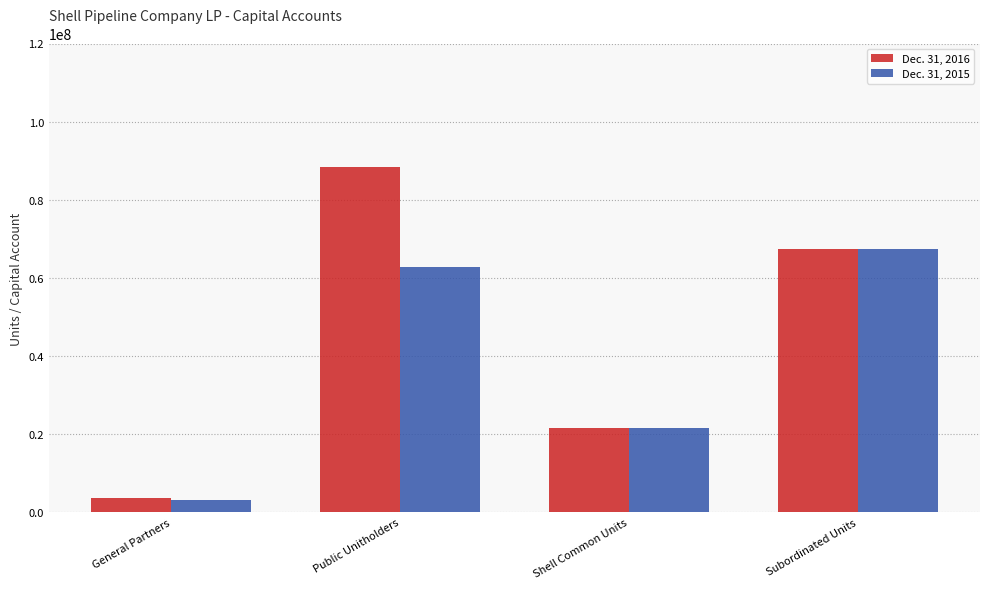

What is the maximum value for Dec. 31, 2016?

88367308